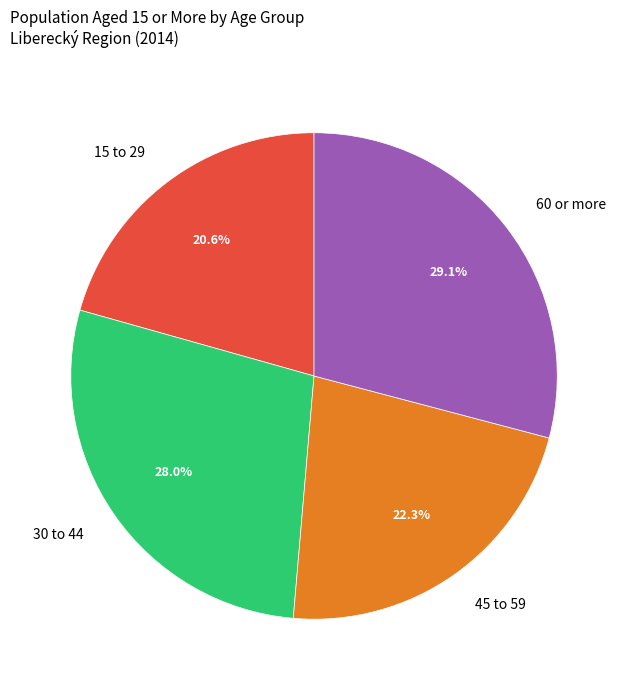

Is 30 to 44 the majority of the pie?

No